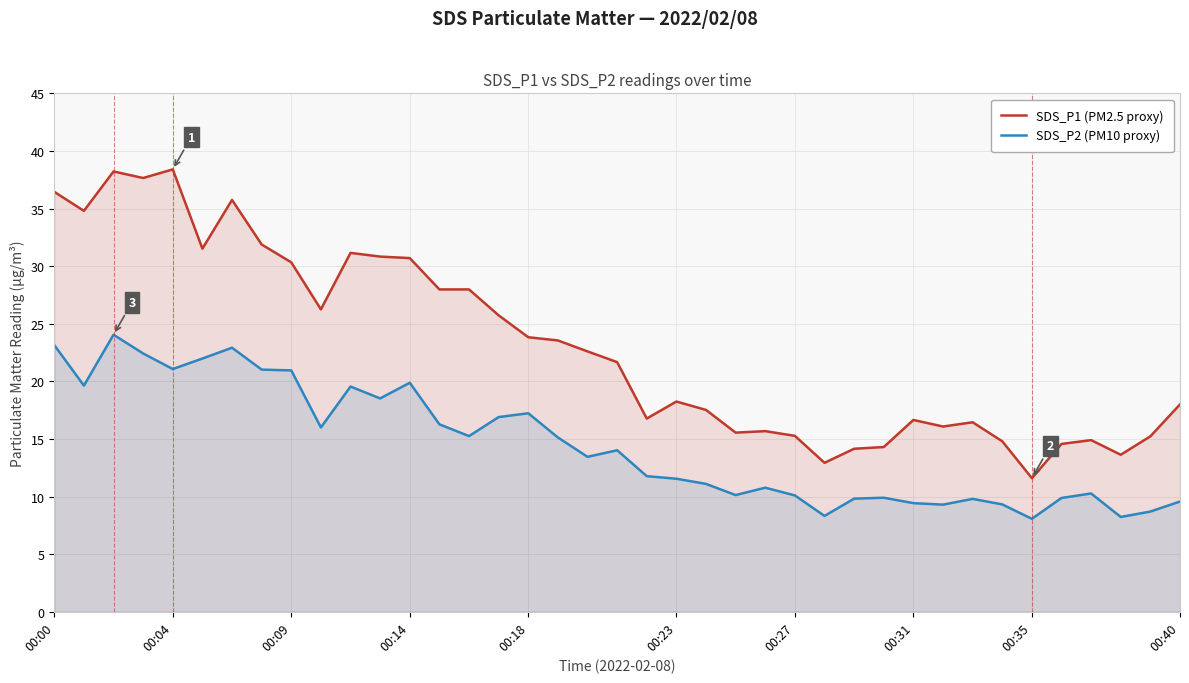

How many data points in SDS_P2 (PM10 proxy) are less than 13?

19